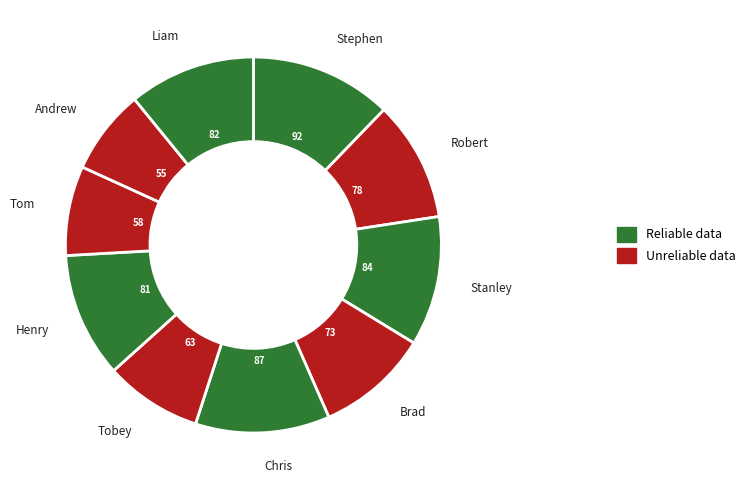

How many slices are in this pie chart?

10